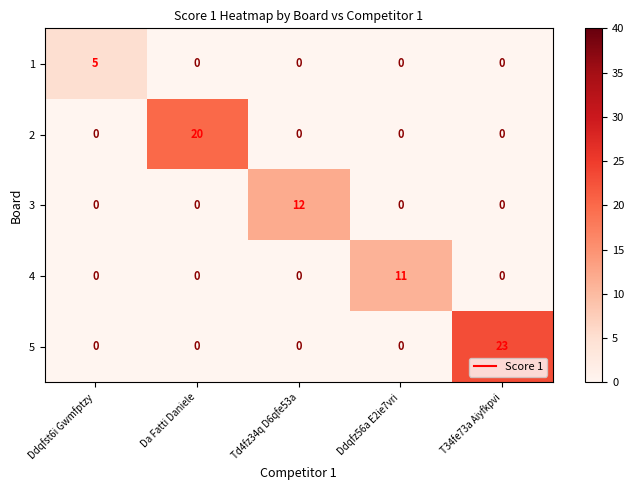

Count the number of categories in the chart.

5